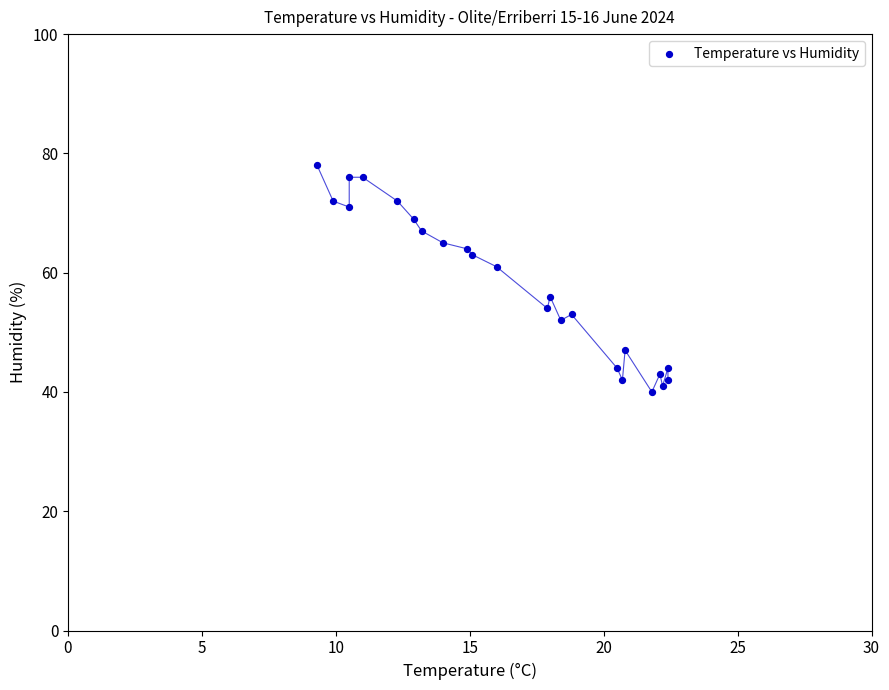

What Y value in the scatter plot is closest to 59?

61